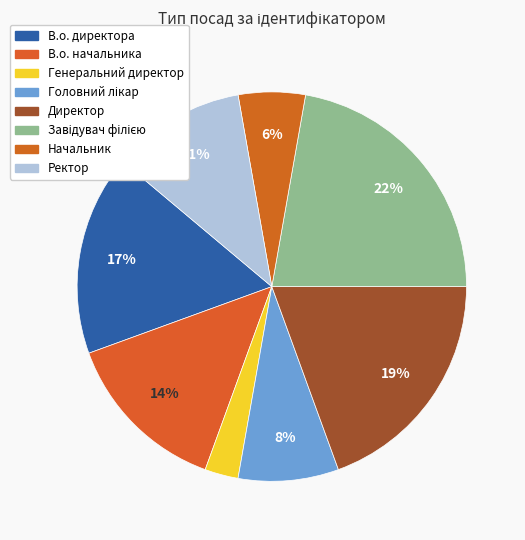

Does В.о. начальника represent more than half of the total?

No